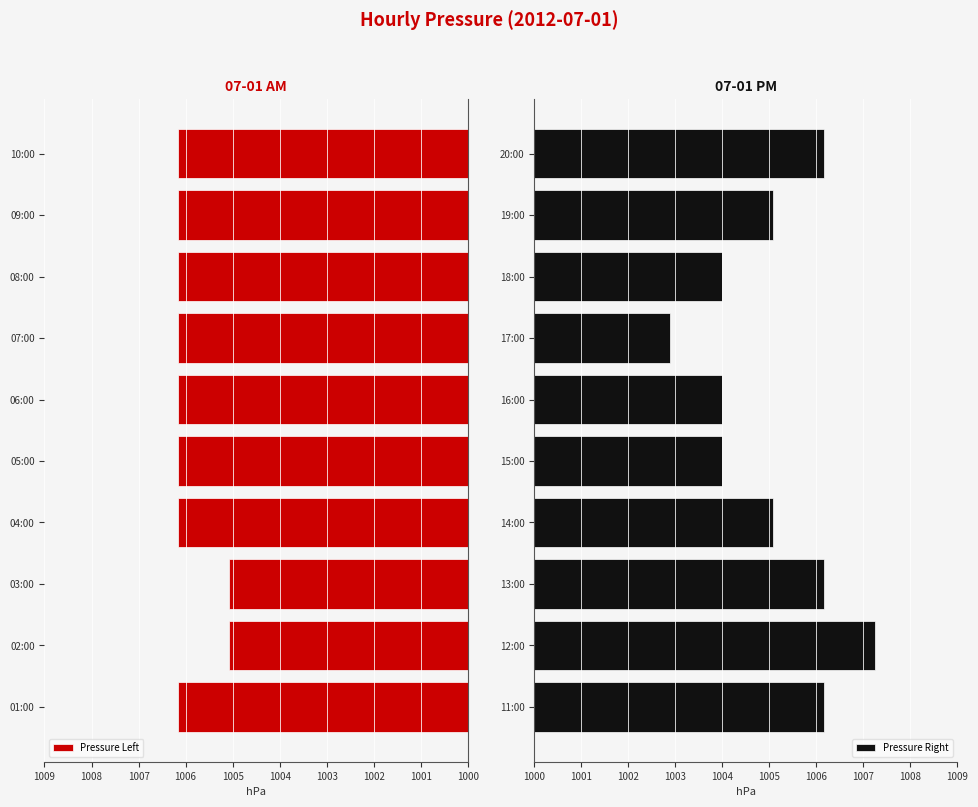

The value of Pressure Left at 10:00 is 703.8. True or false?

False